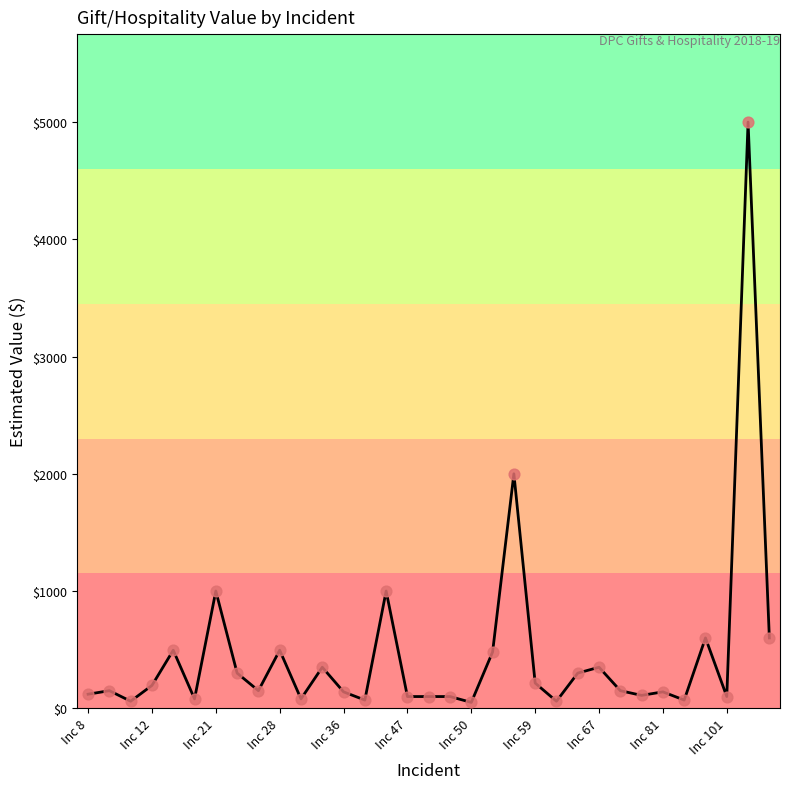

What is the maximum value shown in the chart?

5000